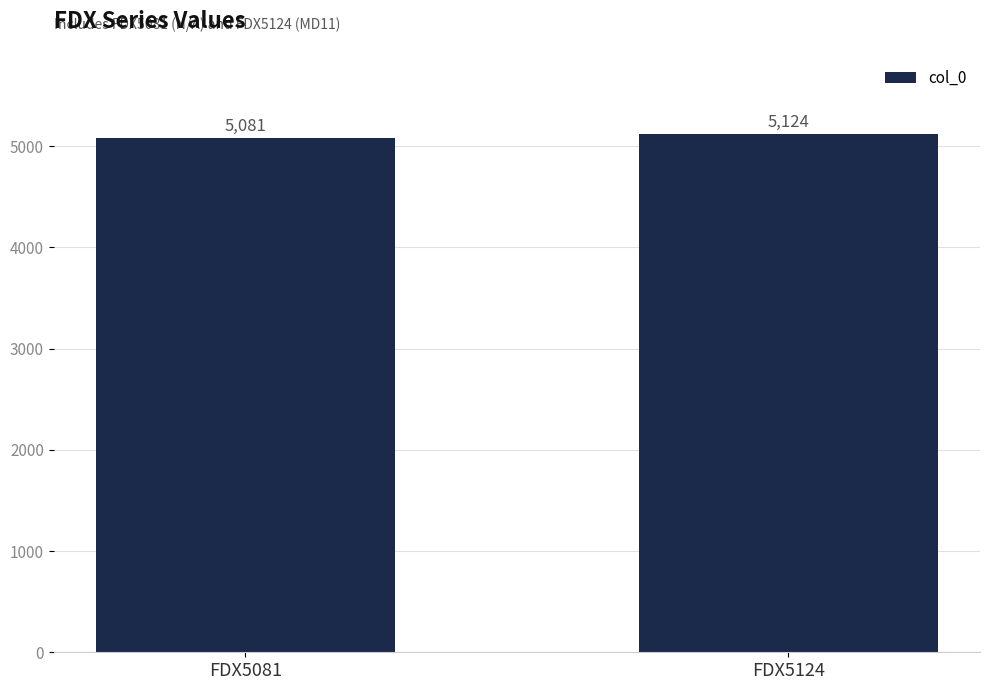

Is it true that the value at FDX5081 is 7987?

False